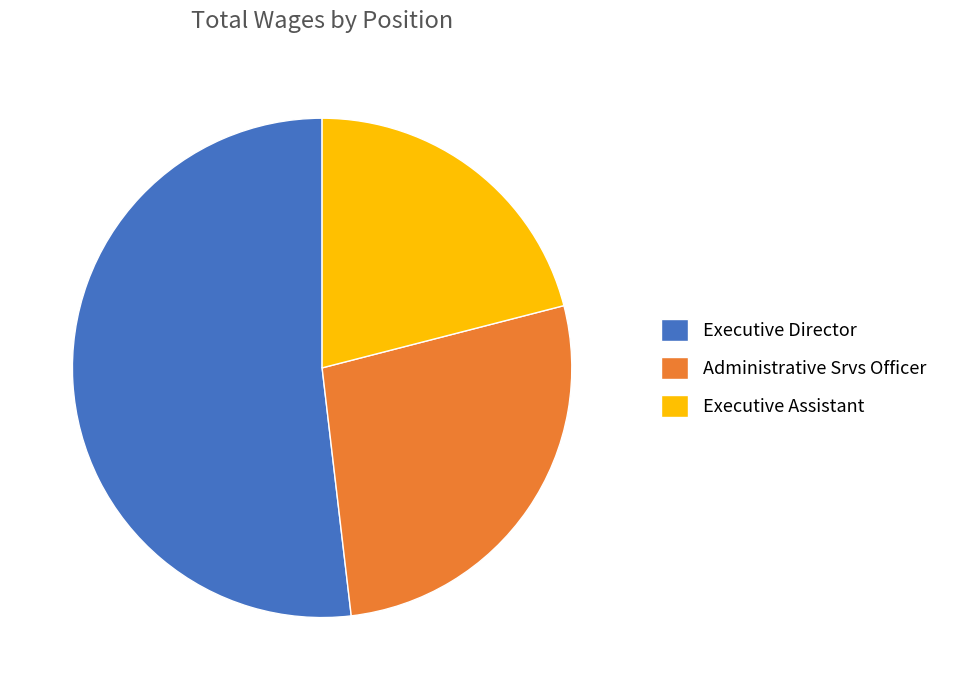

Which slice is the smallest?

Executive Assistant